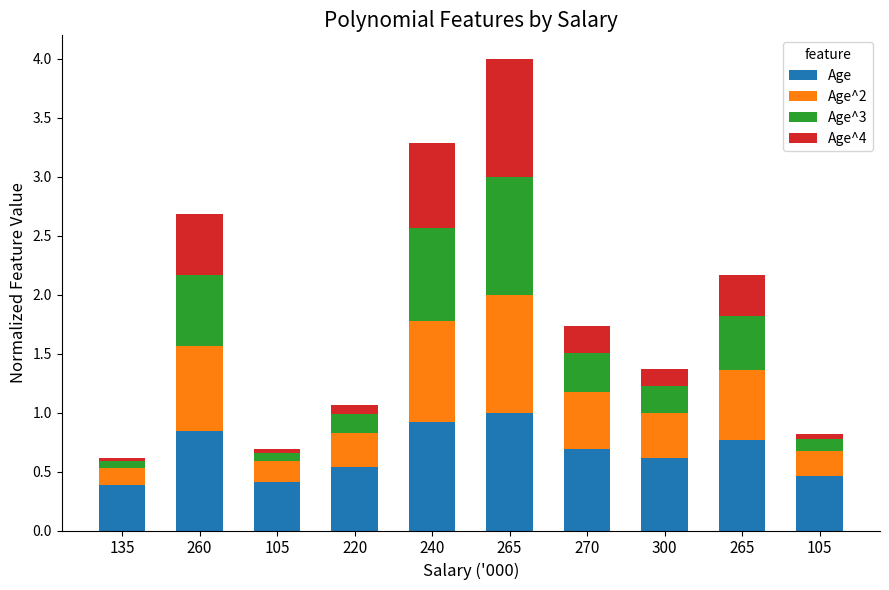

Rank the series by their maximum value, from lowest to highest.

Age, Age^2, Age^3, Age^4